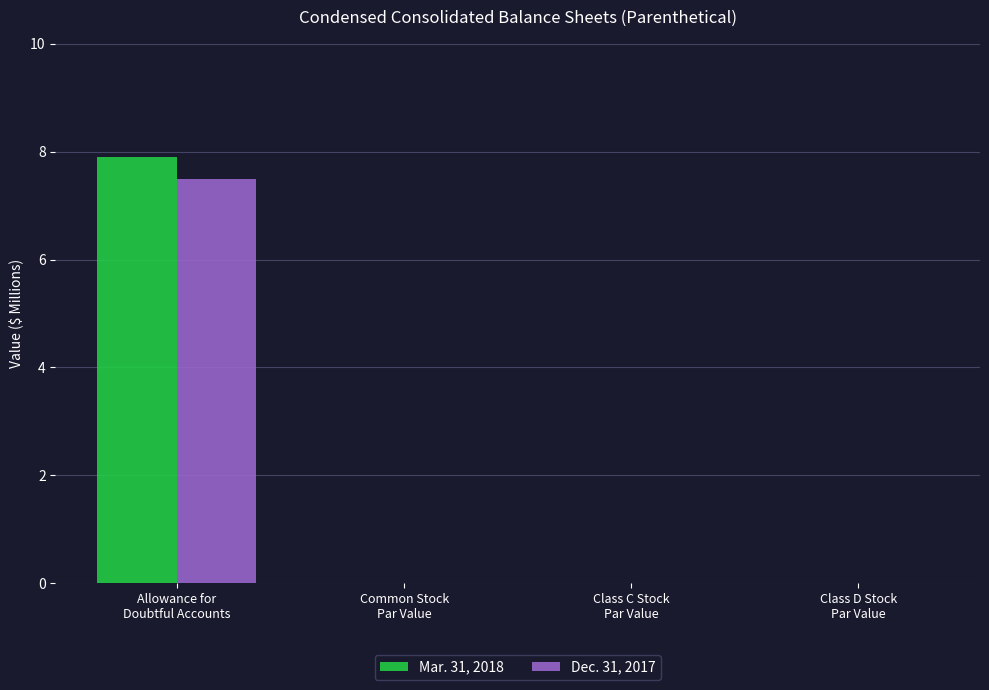

What is the sum of all Dec. 31, 2017 values?

7.5